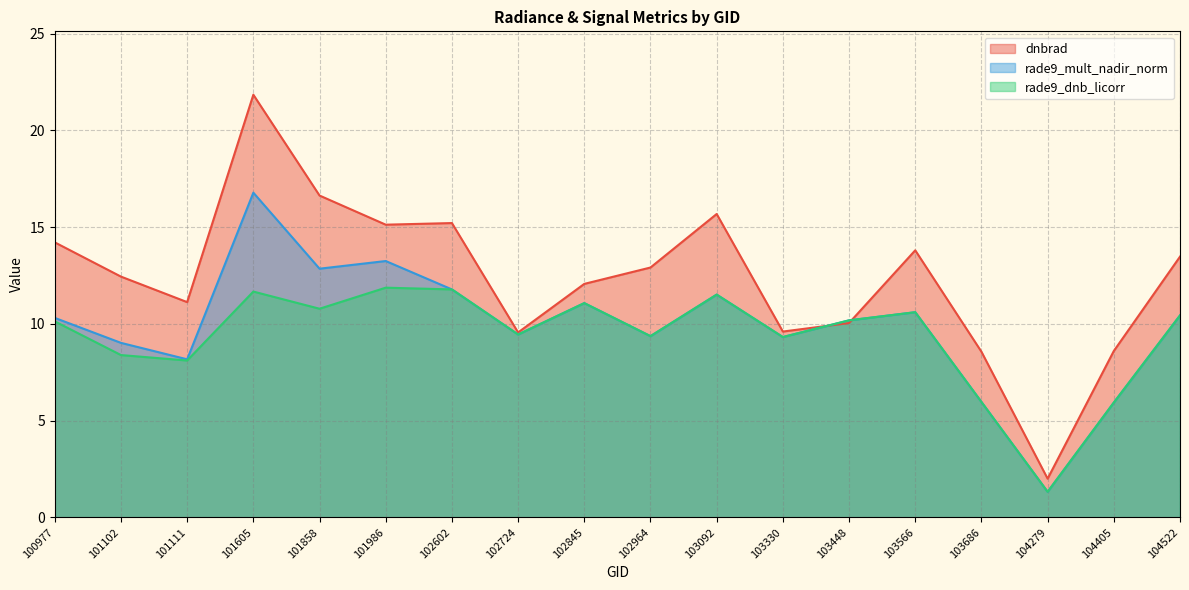

What is the average value of the rade9_mult_nadir_norm series?

9.8